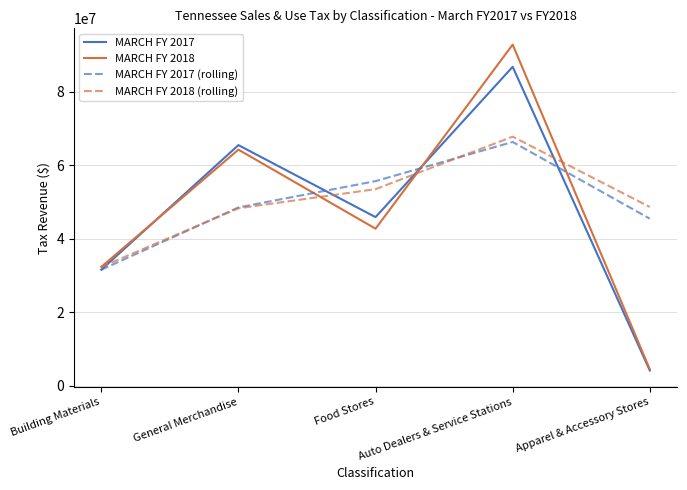

Which series has the largest range (max minus min)?

MARCH FY 2018